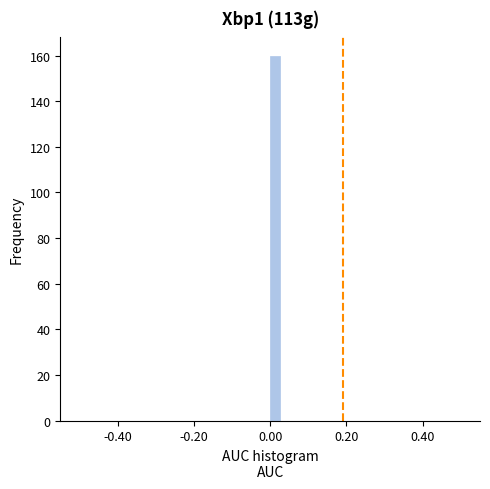

Around what value on the x-axis is the tallest bar? Give the approximate position of its centre, as read against the axis.

0.02